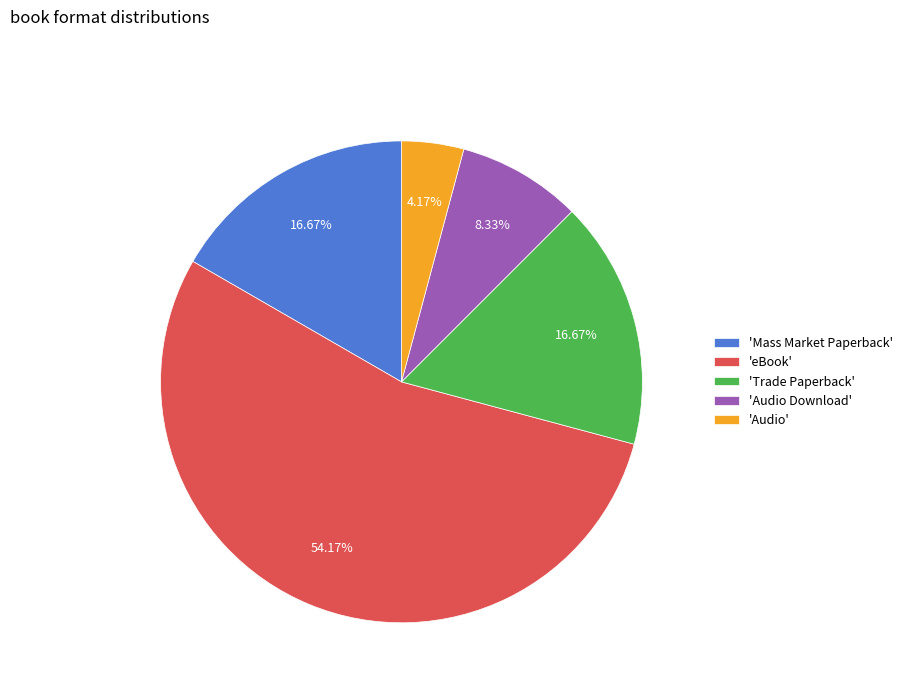

Count the number of slices in the pie.

5